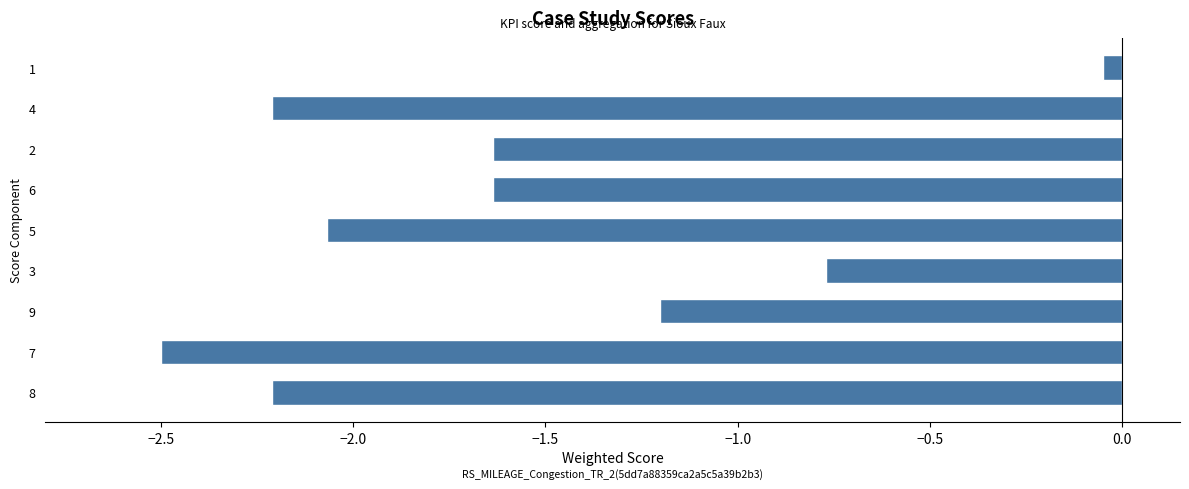

Which has a higher value, 5 or 9?

9